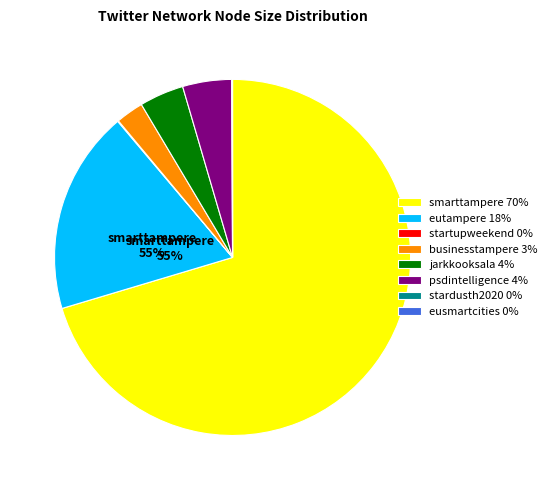

What portion of the pie excludes jarkkooksala?

96.0%